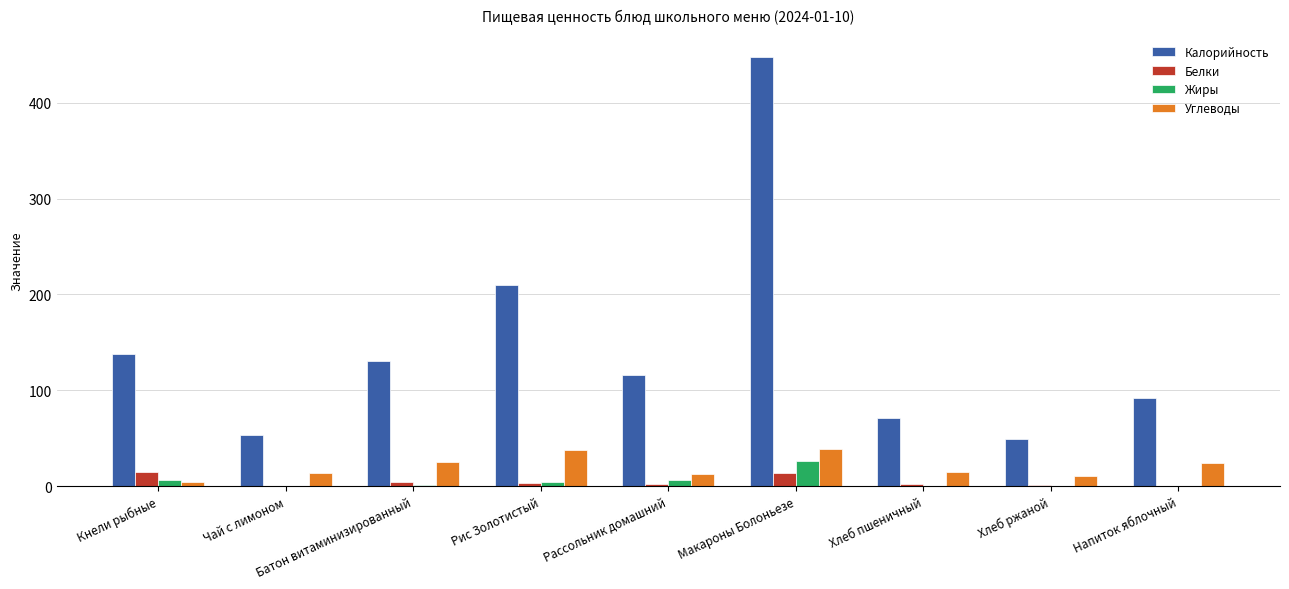

What is the maximum value for Углеводы?

38.7